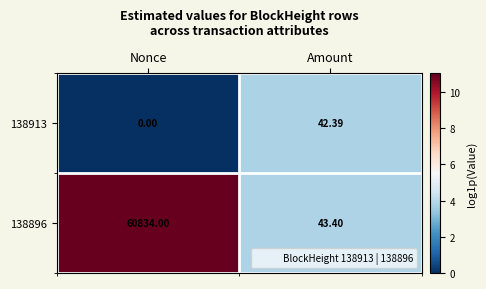

Which series has the largest total across all categories?

138896